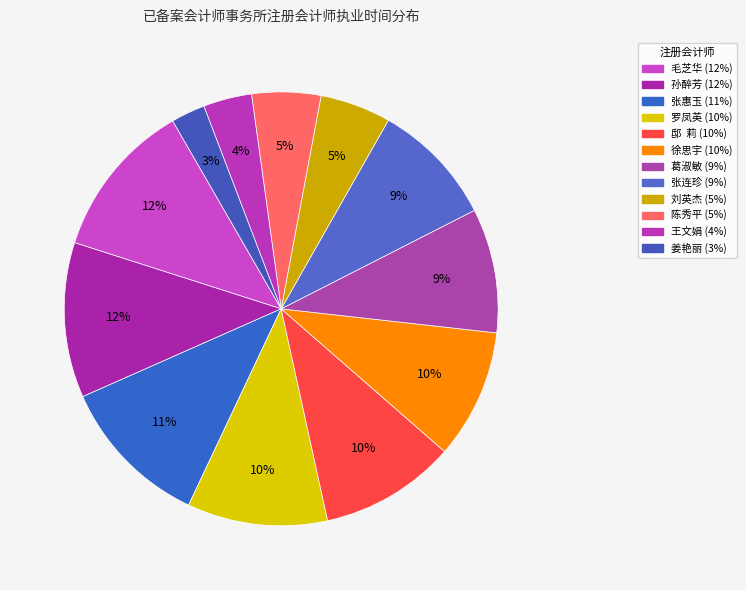

Is it true that 姜艳丽 is 17% of the pie?

False